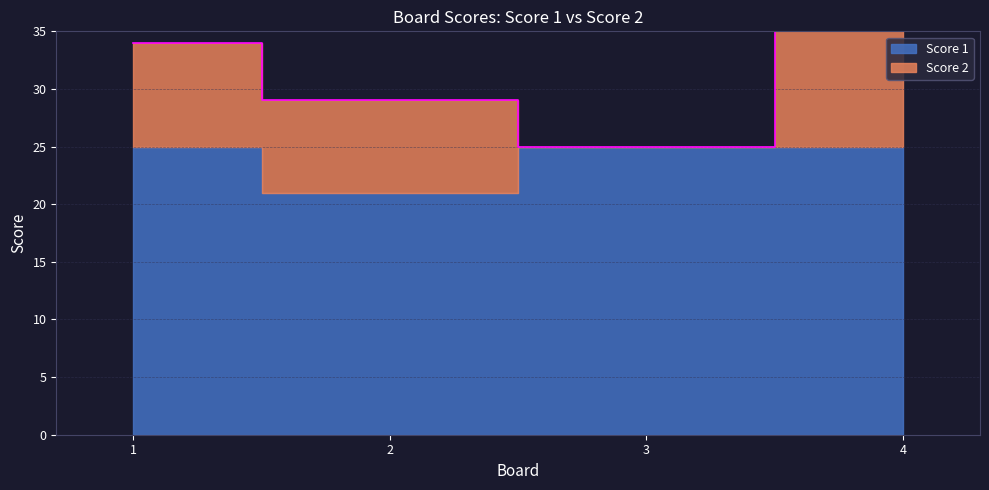

Which label corresponds to the smallest value in the chart?

3